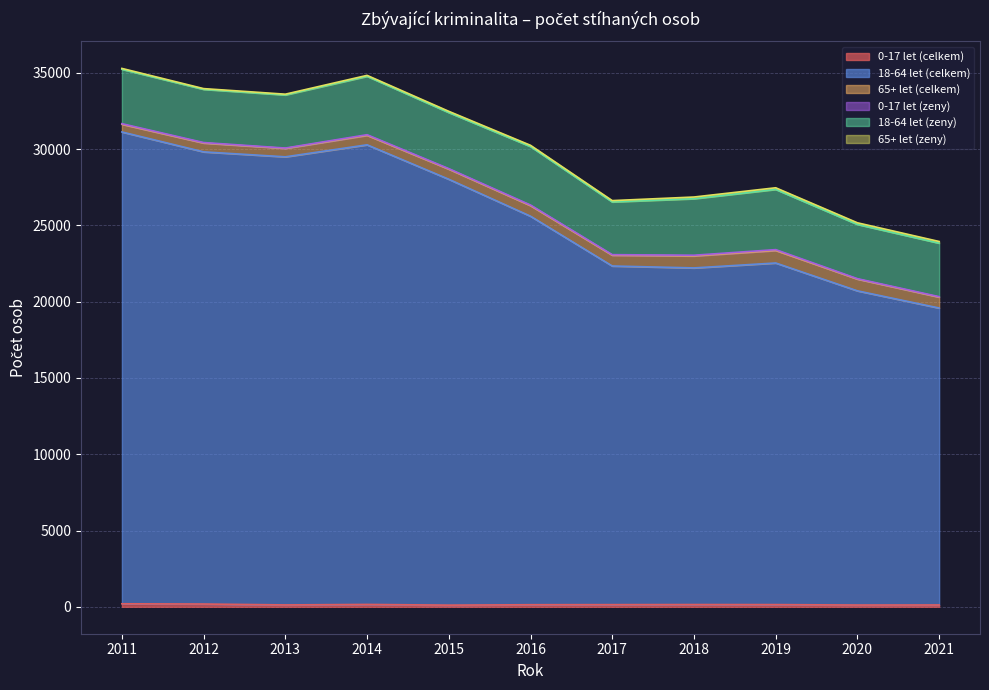

True or false: 18-64 let (zeny) and 65+ let (celkem) intersect in this chart.

False